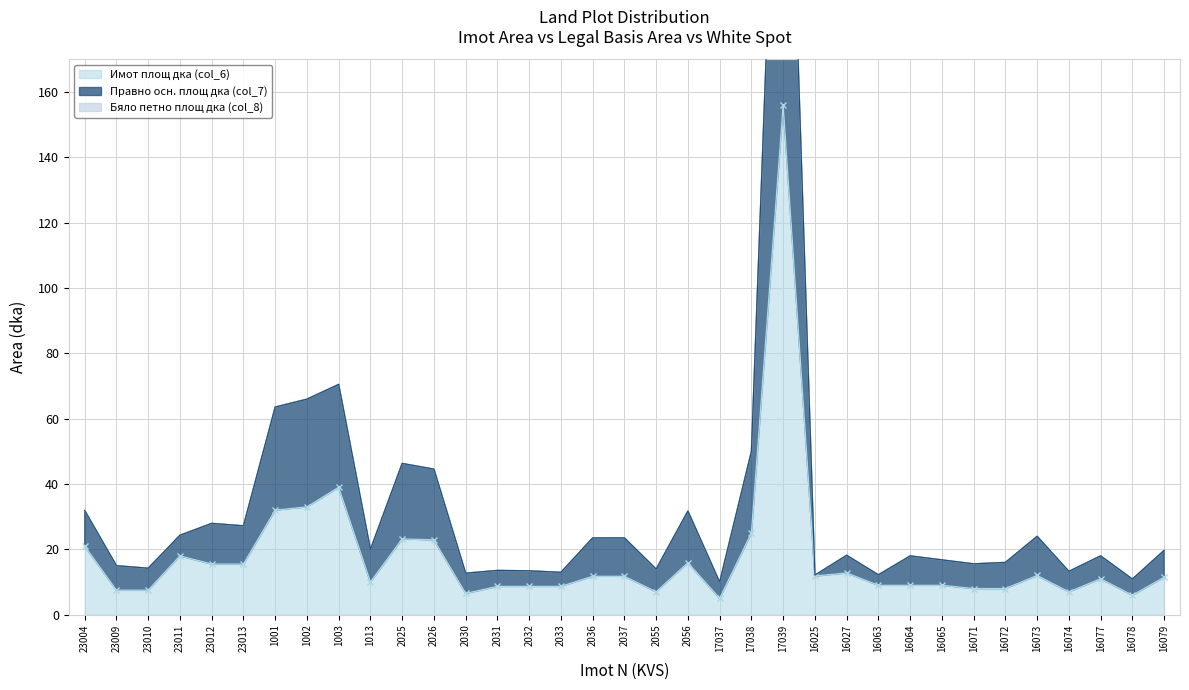

What is the highest value of the Правно осн. площ дка (col_7) series?

310.3